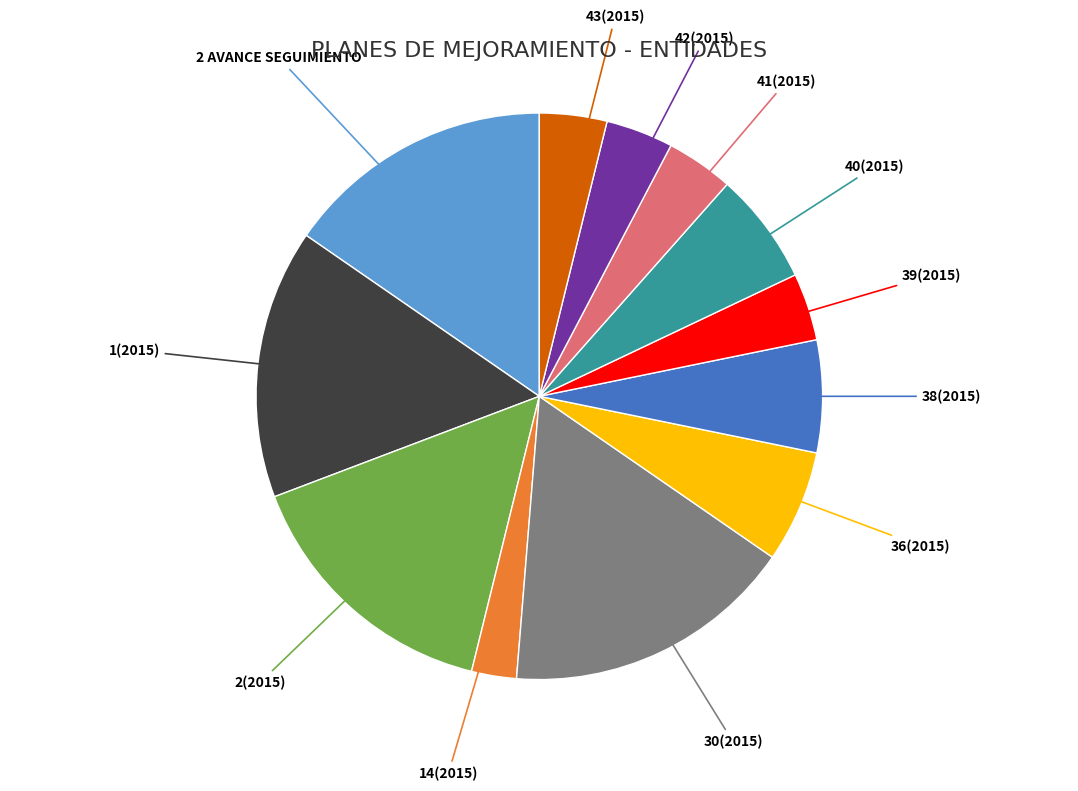

Which has a higher value, 42(2015) or 38(2015)?

38(2015)